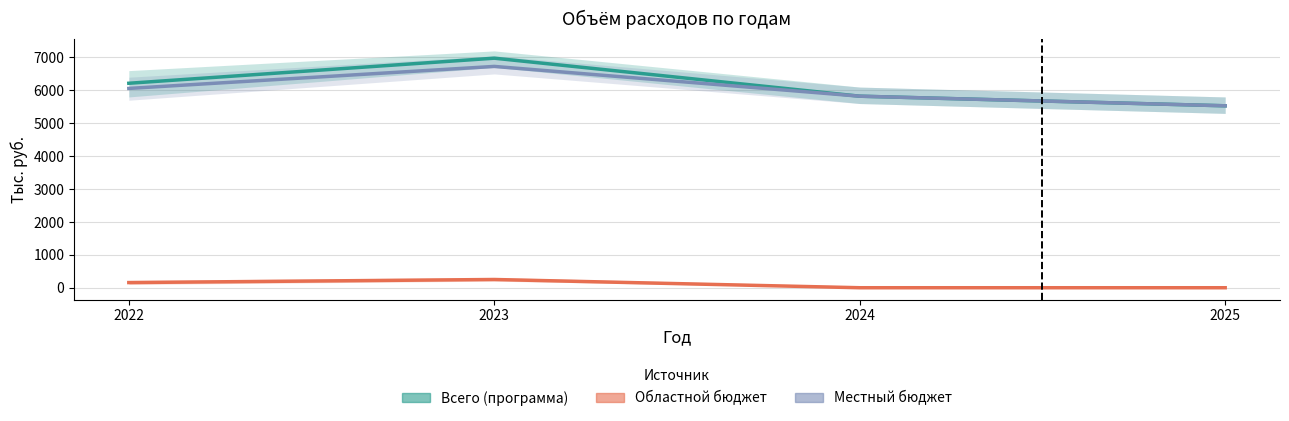

True or false: Всего (программа) and Областной бюджет cross at least once.

False